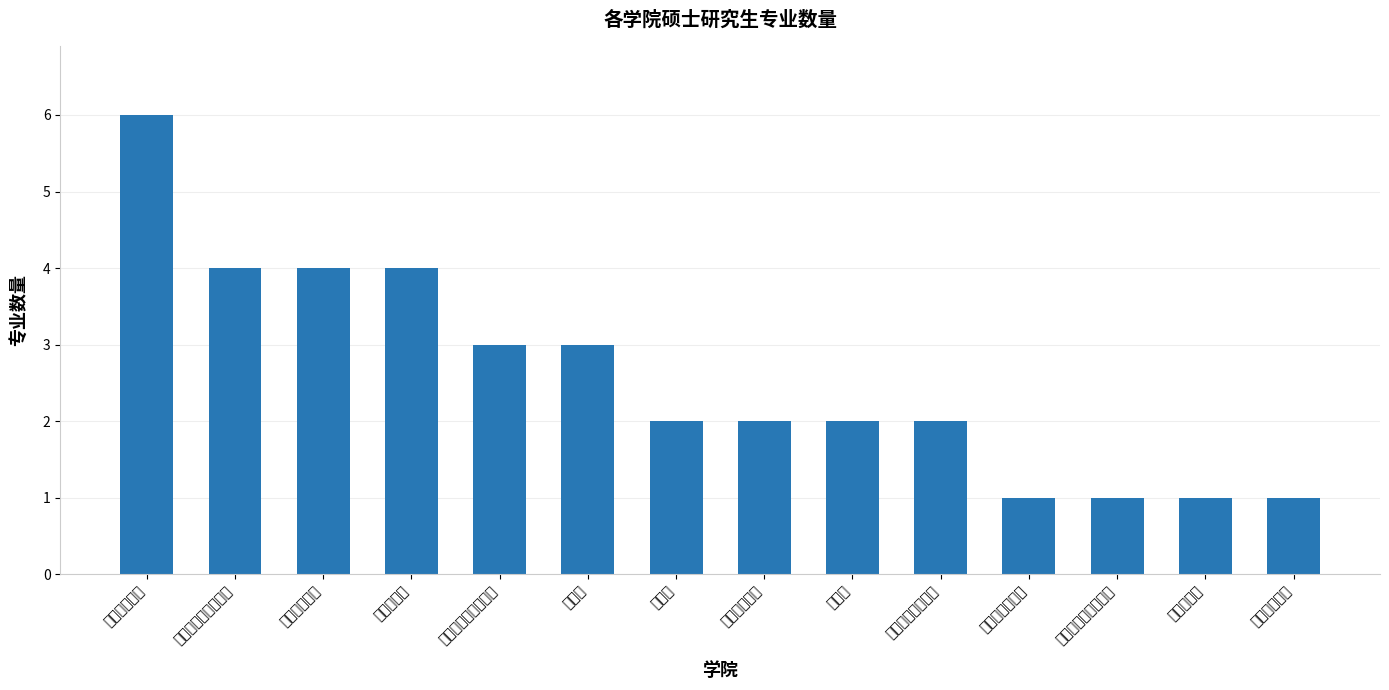

What is the greatest value displayed?

6